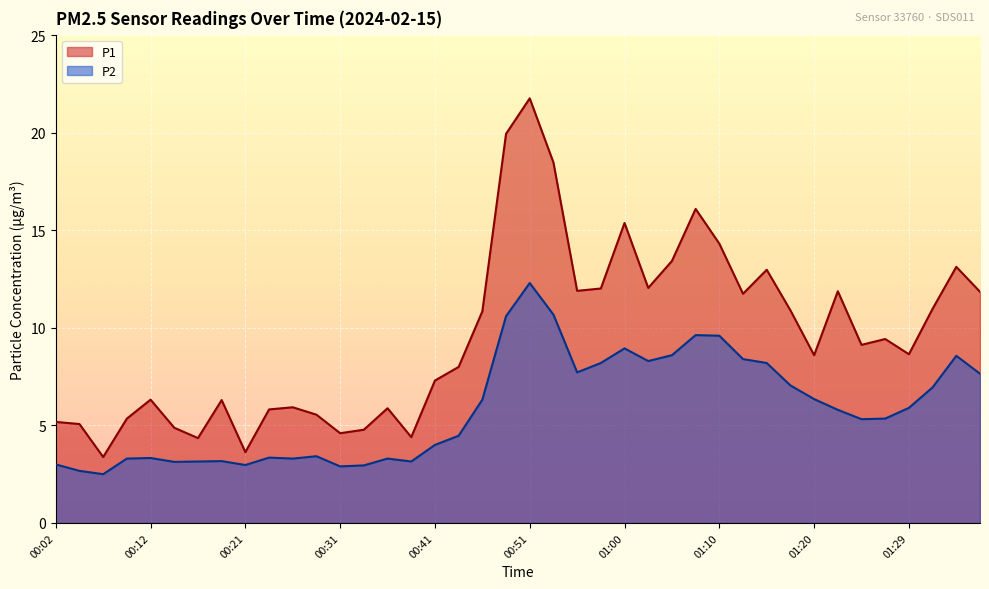

Reading left to right, transcribe all the data shown in this chart.

P1: 5.2	5.1	3.4	5.3	6.3	4.9	4.3	6.3	3.6	5.8	5.9	5.5	4.6	4.8	5.9	4.4	7.3	8.0	10.8	19.9	21.8	18.5	11.9	12.0	15.4	12.1	13.4	16.1	14.3	11.8	13.0	10.9	8.6	11.9	9.1	9.4	8.7	11.0	13.1	11.8
P2: 3.0	2.7	2.5	3.3	3.3	3.1	3.1	3.2	3.0	3.4	3.3	3.4	2.9	3.0	3.3	3.1	4.0	4.5	6.3	10.6	12.3	10.7	7.7	8.2	8.9	8.3	8.6	9.6	9.6	8.4	8.2	7.0	6.3	5.8	5.3	5.3	5.9	7.0	8.6	7.7